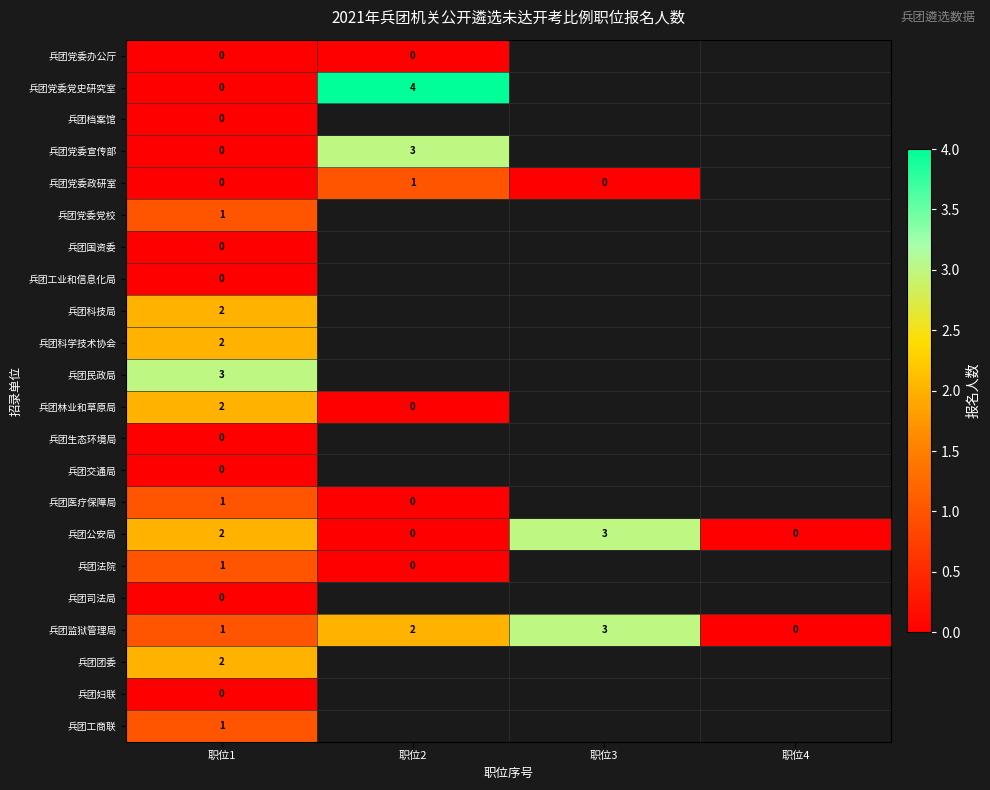

True or false: 兵团党委宣传部 has a value of 1.8 at 职位1.

False